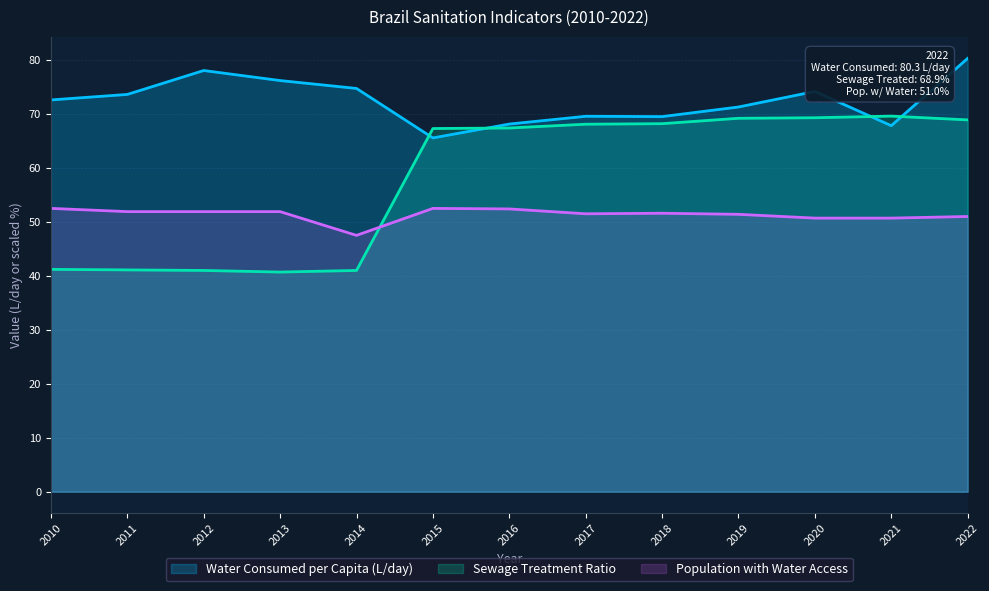

Which label corresponds to the largest value in the chart?

2022